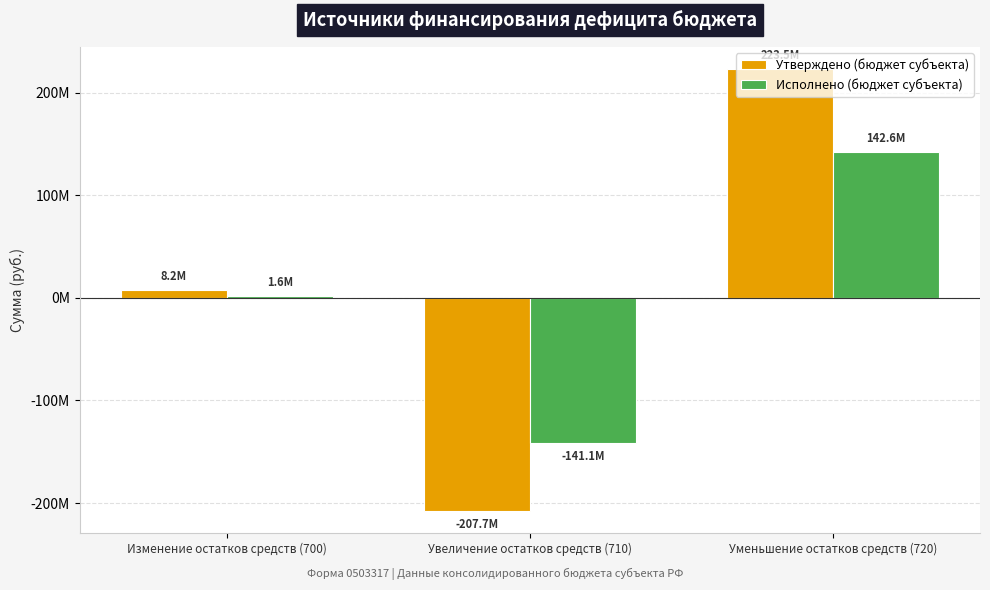

Which series has the widest spread of values?

Утверждено (бюджет субъекта)